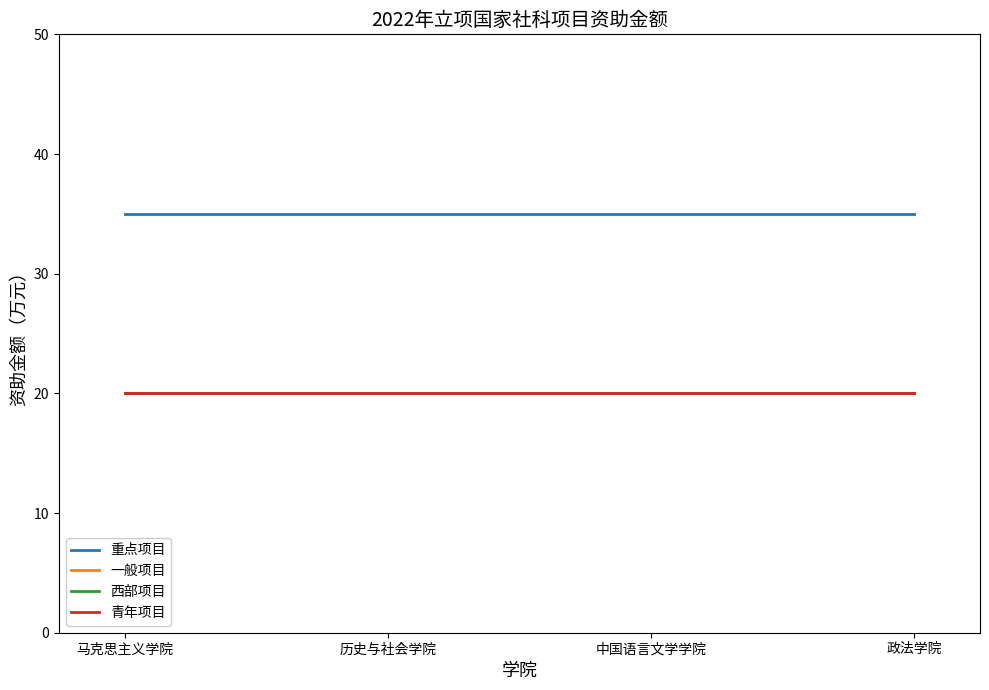

What position from the right is 中国语言文学学院?

2